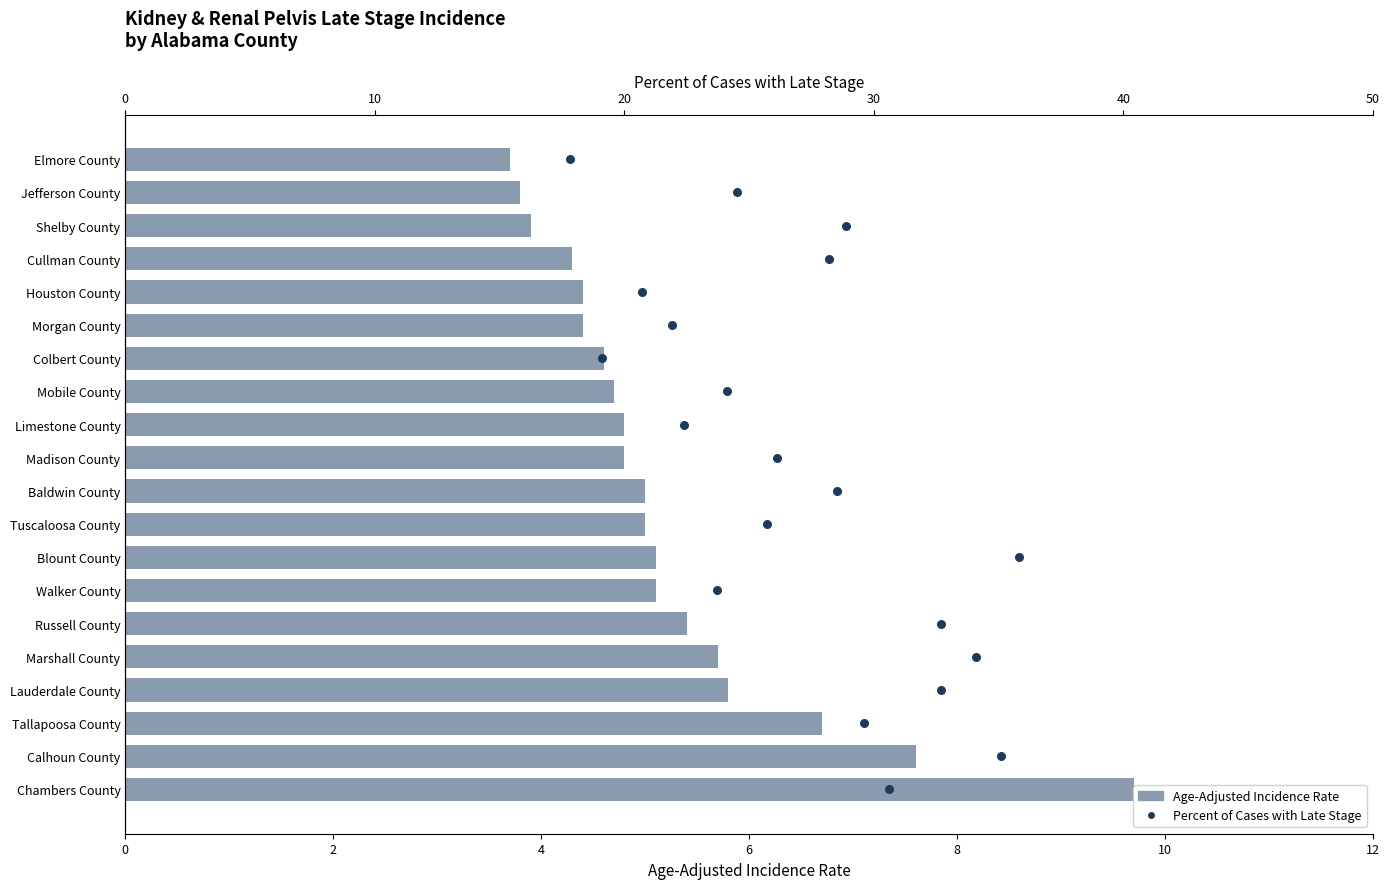

What are all the series names shown in the legend?

Age-Adjusted Incidence Rate, Percent of Cases with Late Stage